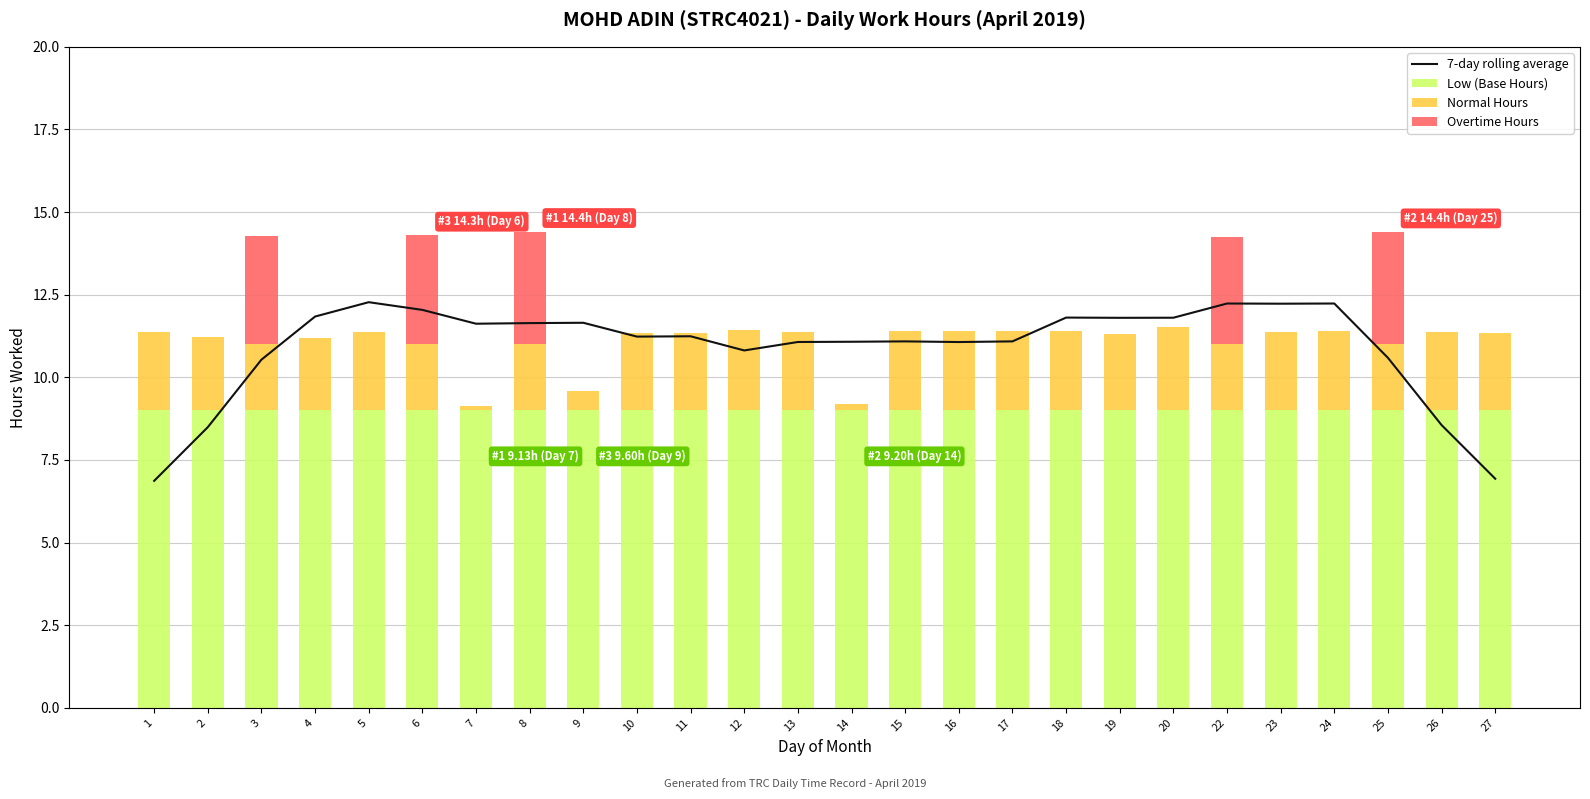

The Overtime Hours series shows 1.5 at 6. True or false?

False